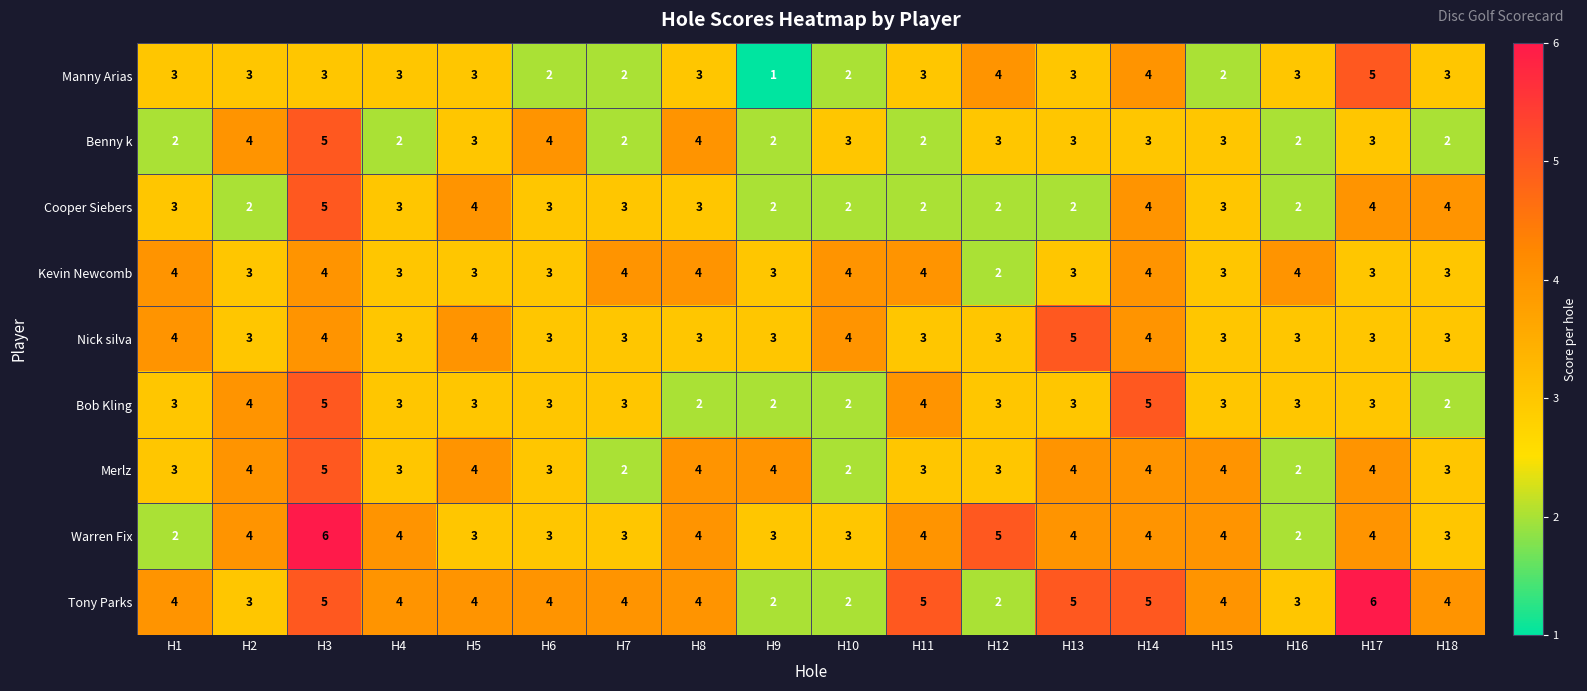

Between H7 and H17, which series saw the biggest shift?

Manny Arias